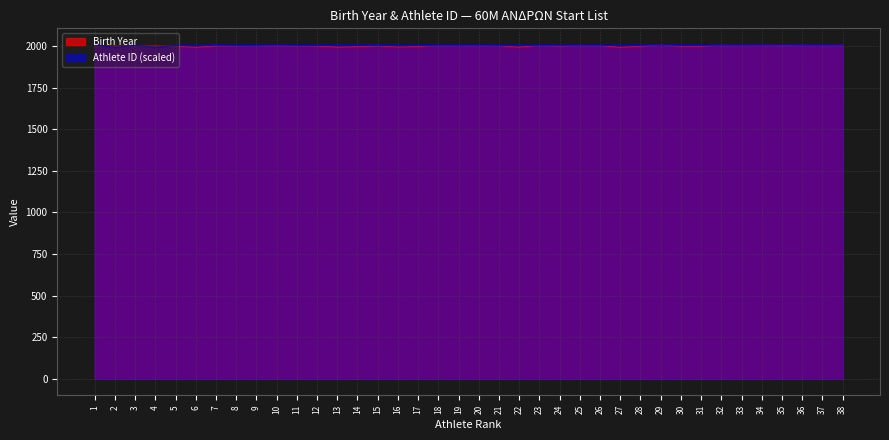

What is the minimum value for Athlete ID?

1993.0